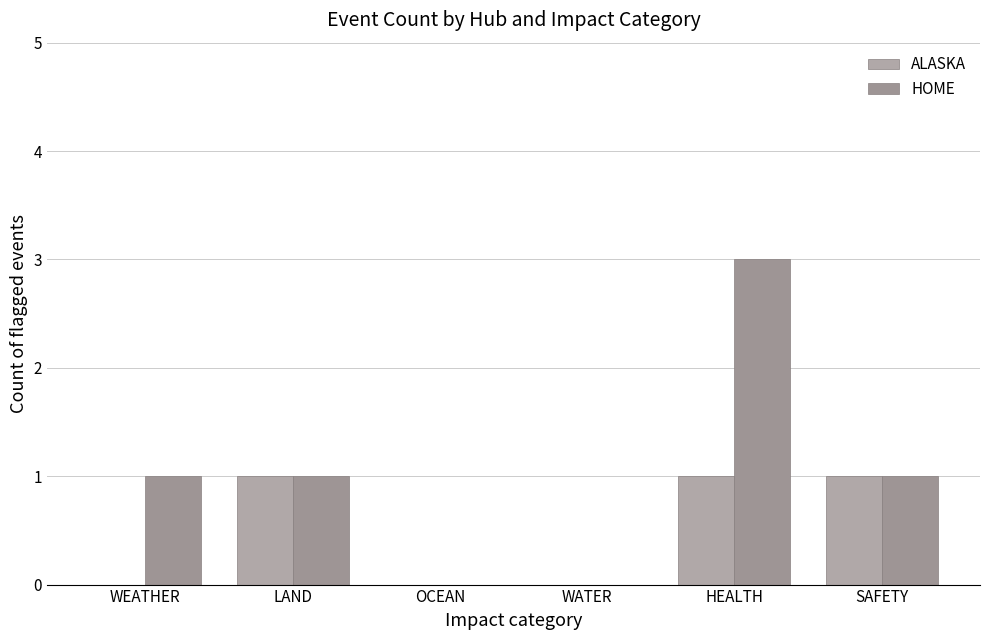

What is the sum of all HOME values?

6